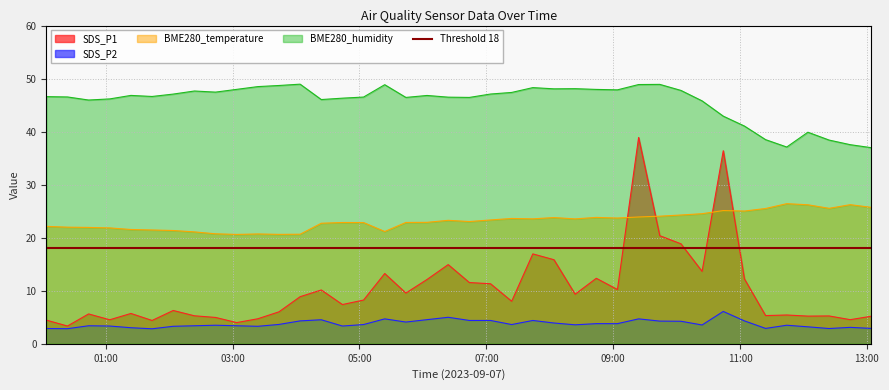

List the labels in order of BME280_humidity value, smallest first.

2023/09/07 13:04:14, 2023/09/07 11:44:09, 2023/09/07 12:44:12, 2023/09/07 12:24:12, 2023/09/07 11:24:08, 2023/09/07 12:04:09, 2023/09/07 11:04:08, 2023/09/07 10:44:06, 2023/09/07 10:24:04, 2023/09/07 00:43:45, 2023/09/07 04:23:51, 2023/09/07 01:03:45, 2023/09/07 04:43:51, 2023/09/07 05:43:53, 2023/09/07 06:43:55, 2023/09/07 06:23:54, 2023/09/07 05:03:52, 2023/09/07 00:23:45, 2023/09/07 00:03:44, 2023/09/07 01:43:48, 2023/09/07 06:03:54, 2023/09/07 01:23:47, 2023/09/07 02:03:48, 2023/09/07 07:03:56, 2023/09/07 07:23:57, 2023/09/07 02:43:49, 2023/09/07 02:23:49, 2023/09/07 10:04:04, 2023/09/07 09:04:01, 2023/09/07 08:44:00, 2023/09/07 03:03:49, 2023/09/07 08:03:57, 2023/09/07 08:23:59, 2023/09/07 07:43:57, 2023/09/07 03:23:50, 2023/09/07 03:43:50, 2023/09/07 05:23:52, 2023/09/07 09:24:01, 2023/09/07 09:44:03, 2023/09/07 04:03:50